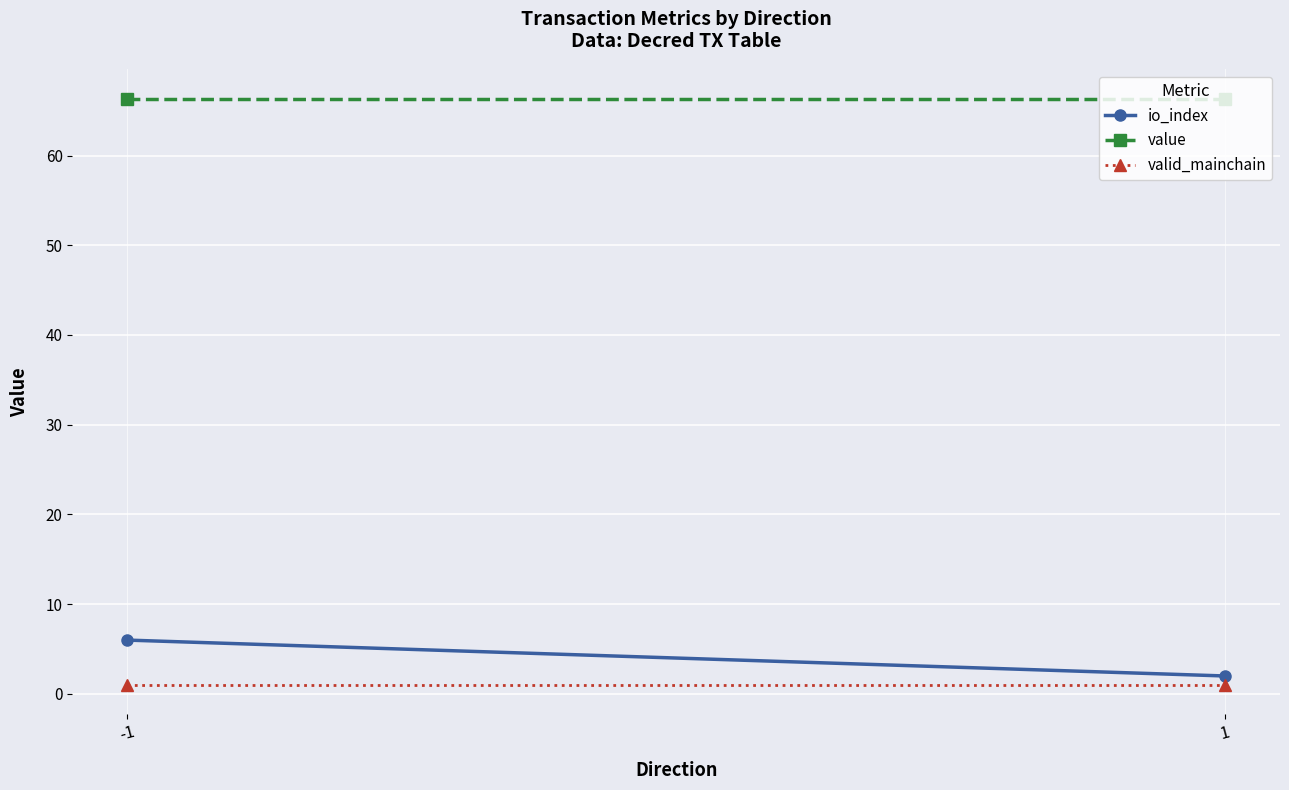

What is the value of the value point at the 2nd from the left?

66.4